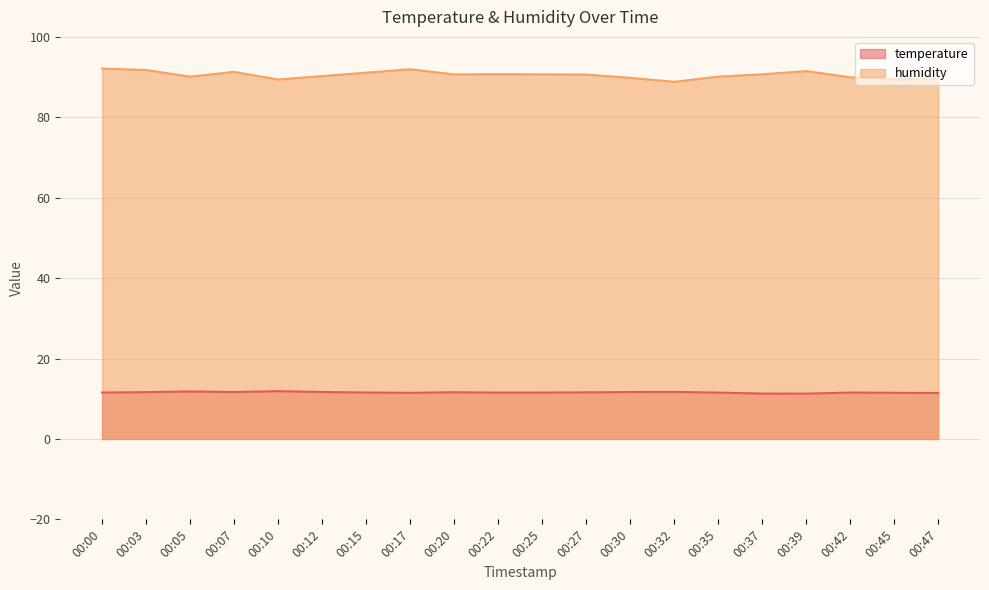

What are all the series names shown in the legend?

temperature, humidity